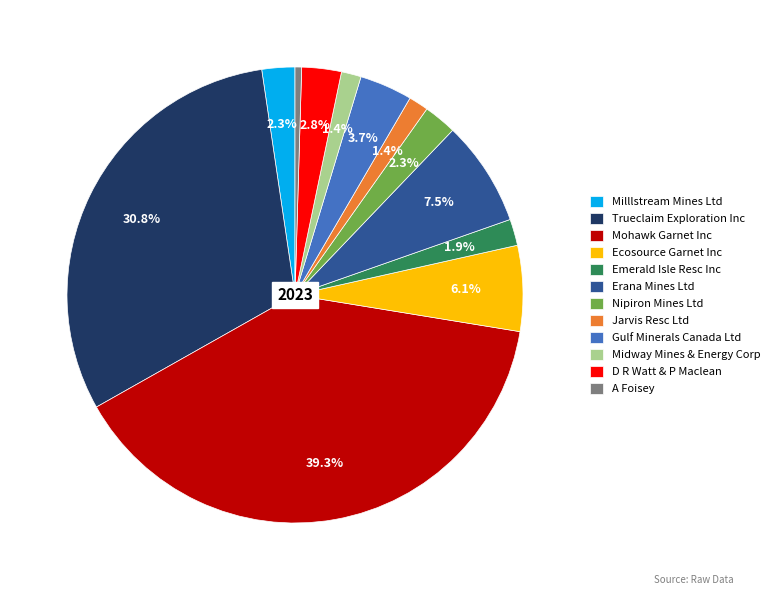

Is it true that Erana Mines Ltd is 1% of the pie?

False